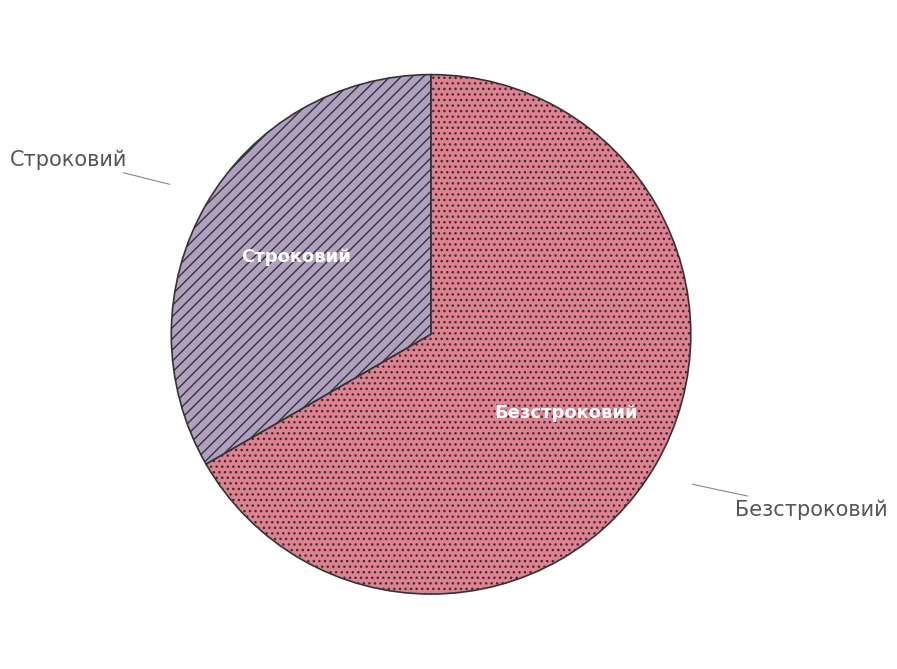

Do Строковий and Безстроковий together represent more than half of the pie?

Yes